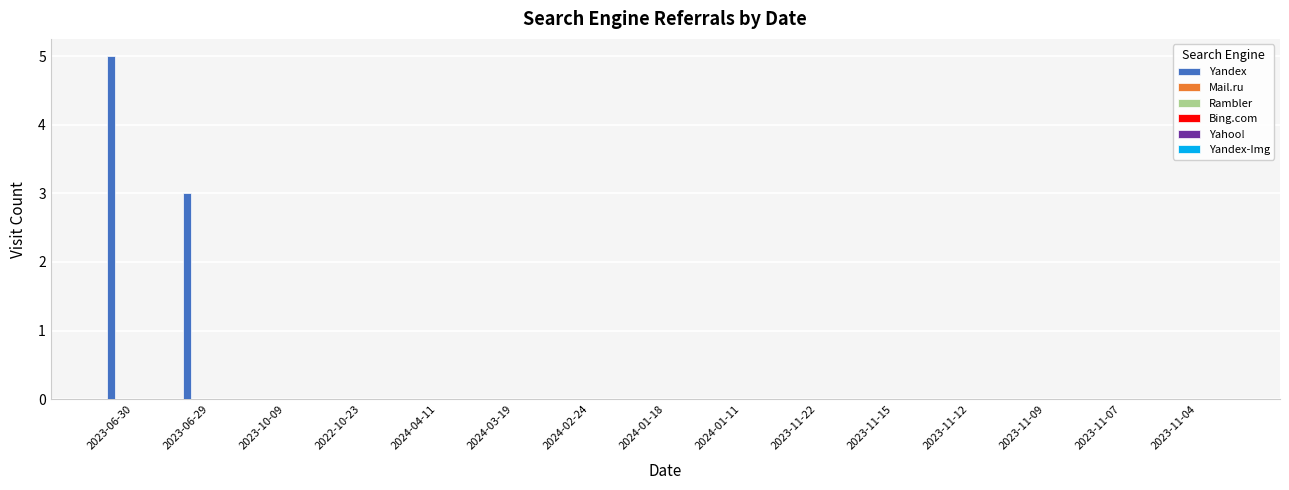

What is the sum of all values?

8